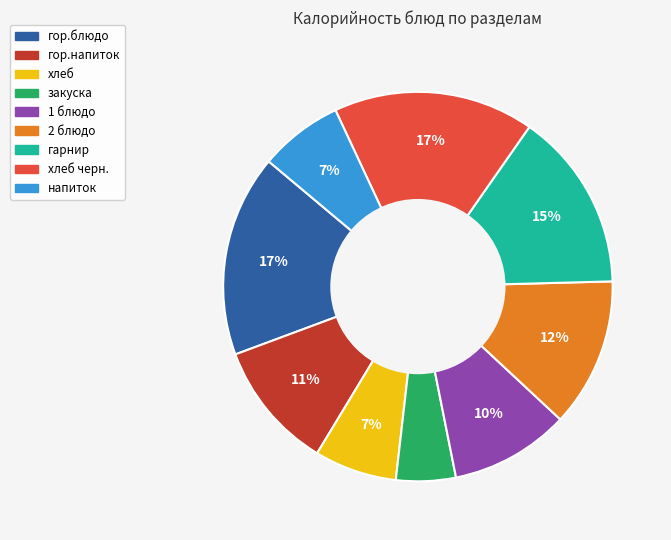

To the nearest percent, what is the average slice percentage?

11%